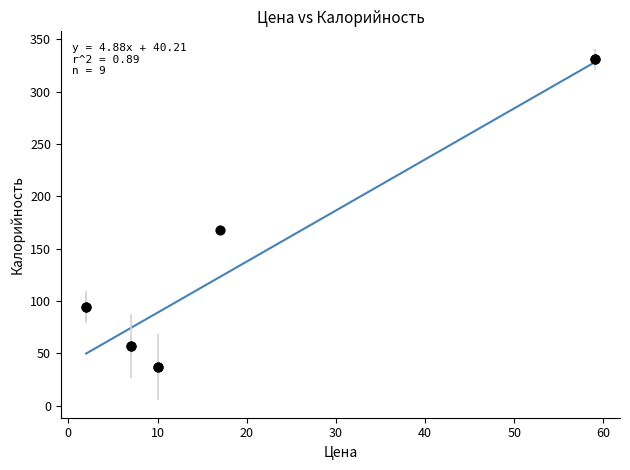

What Y value in the scatter plot is closest to 184?

168